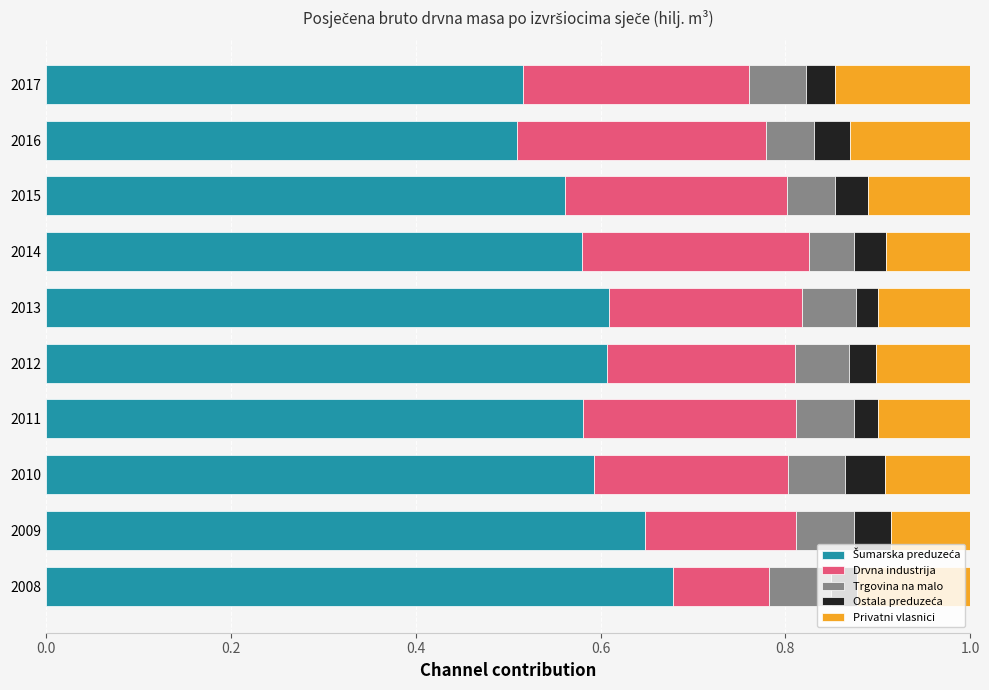

What is the total value across all series at 2009?

1.0